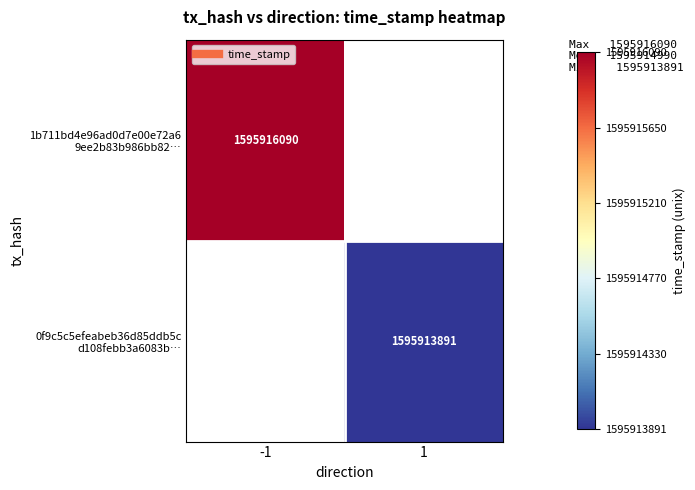

At which label does 0f9c5c5efeabeb36d85ddb5c d108febb3a6083b… reach its minimum?

-1